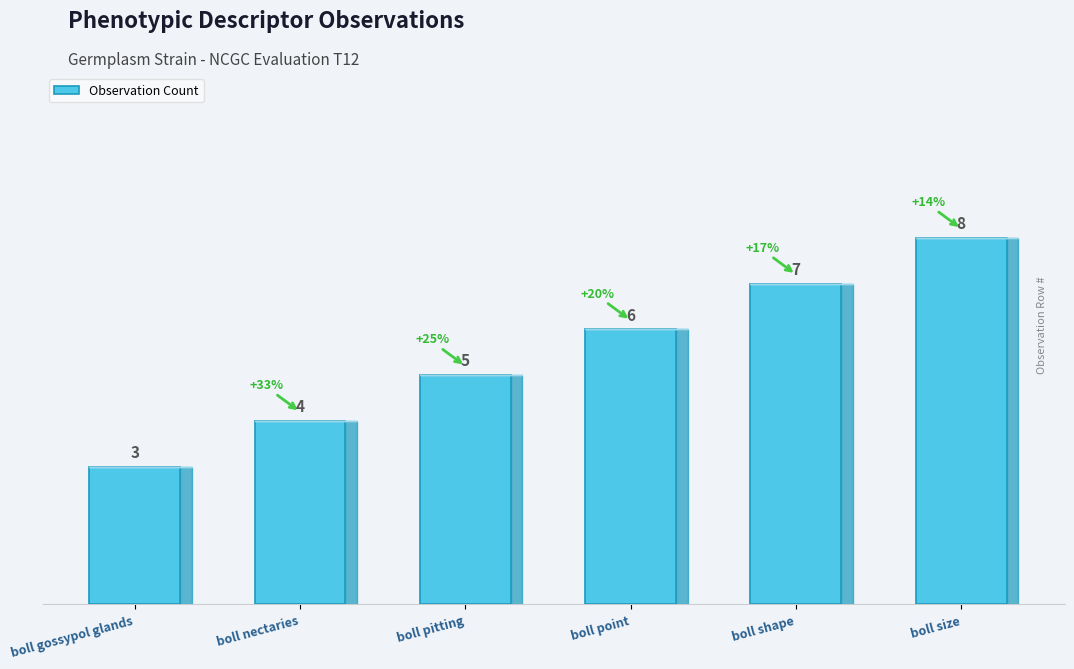

Rank the categories by value from lowest to highest.

boll gossypol glands, boll nectaries, boll pitting, boll point, boll shape, boll size